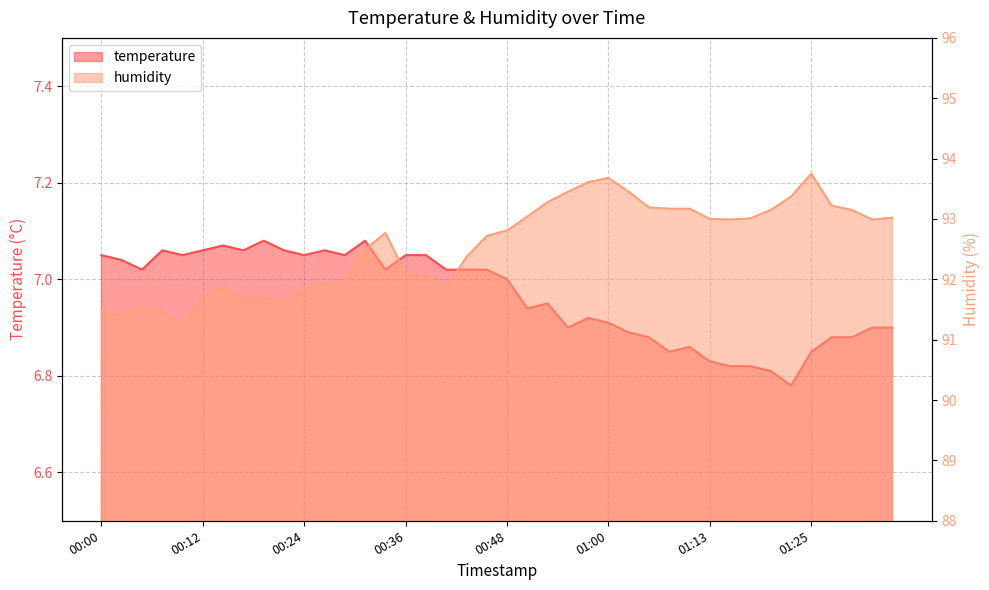

List the series in order of their overall mean, highest first.

humidity, temperature